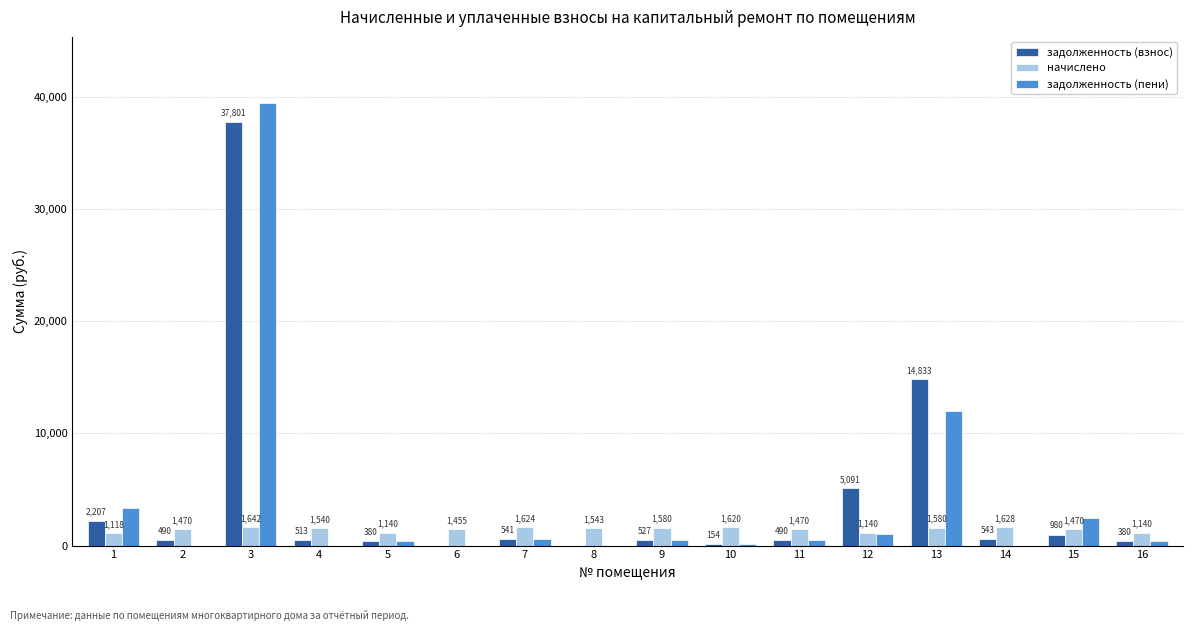

Is the value of начислено at 6 greater than the value of задолженность (пени) at 10?

Yes